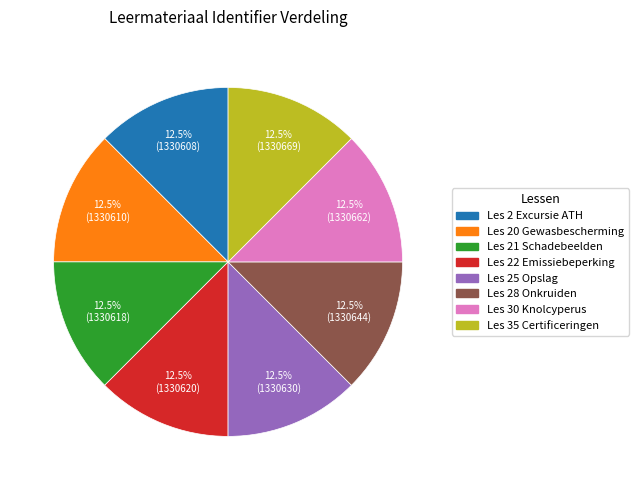

Is Les 28 Onkruiden the majority of the pie?

No